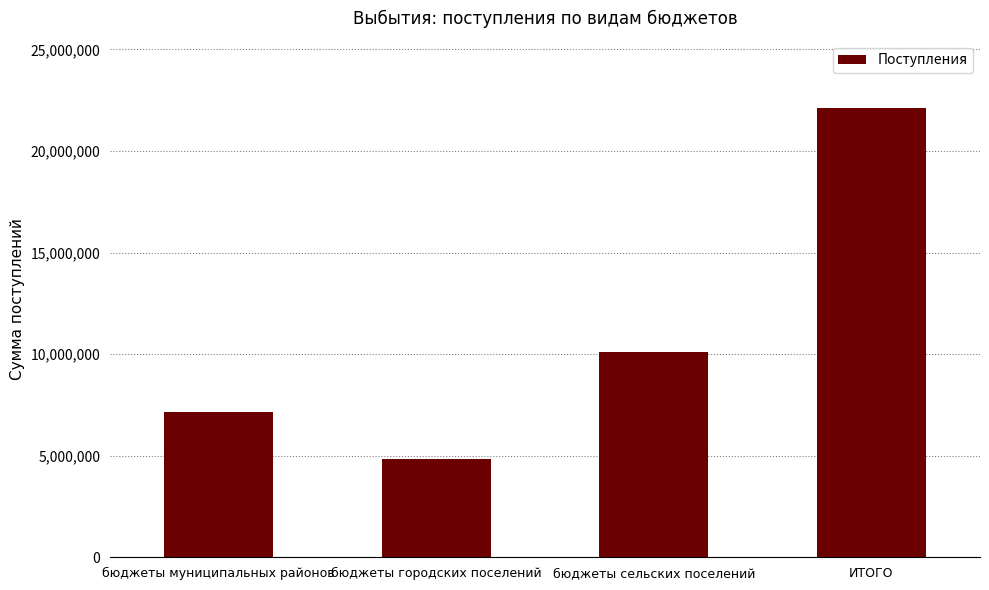

What is the average value?

11053015.7